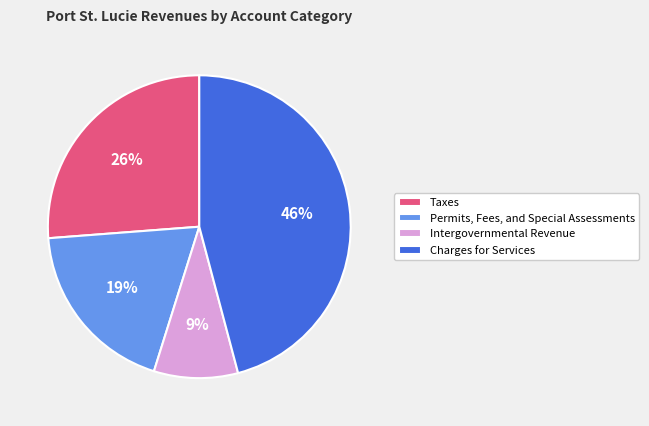

To the nearest percent, what is the average slice percentage?

25%